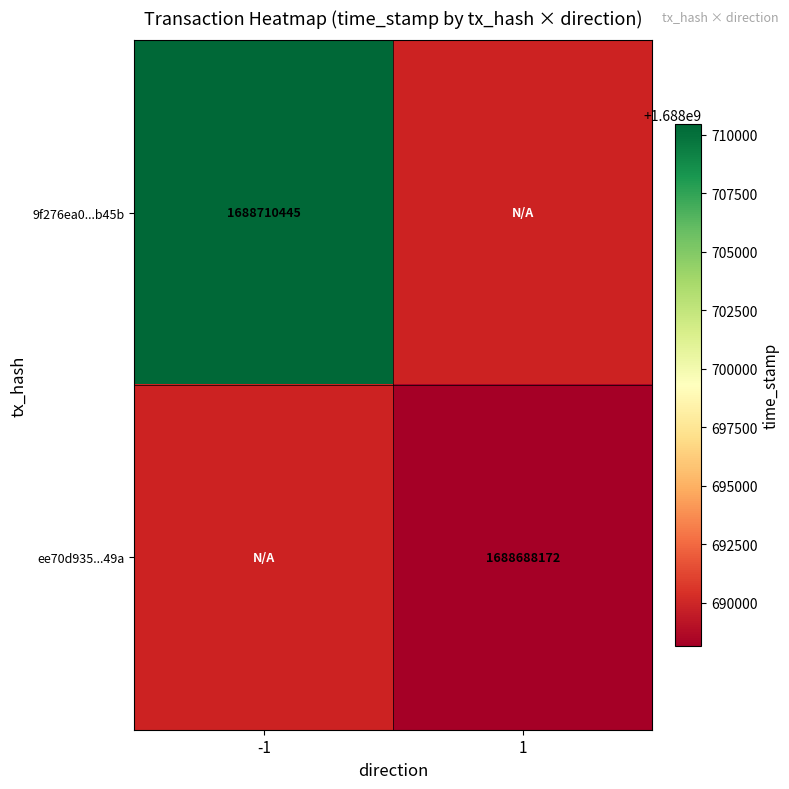

Is the value of 9f276ea0...b45b at -1 greater than the value of ee70d935...49a at 1?

Yes